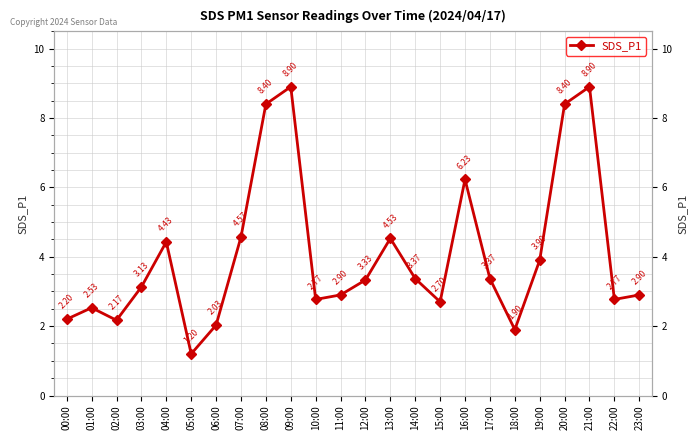

Reading left to right, list all the values displayed in this chart.

2.2	2.5	2.2	3.1	4.4	1.2	2.0	4.6	8.4	8.9	2.8	2.9	3.3	4.5	3.4	2.7	6.2	3.4	1.9	3.9	8.4	8.9	2.8	2.9